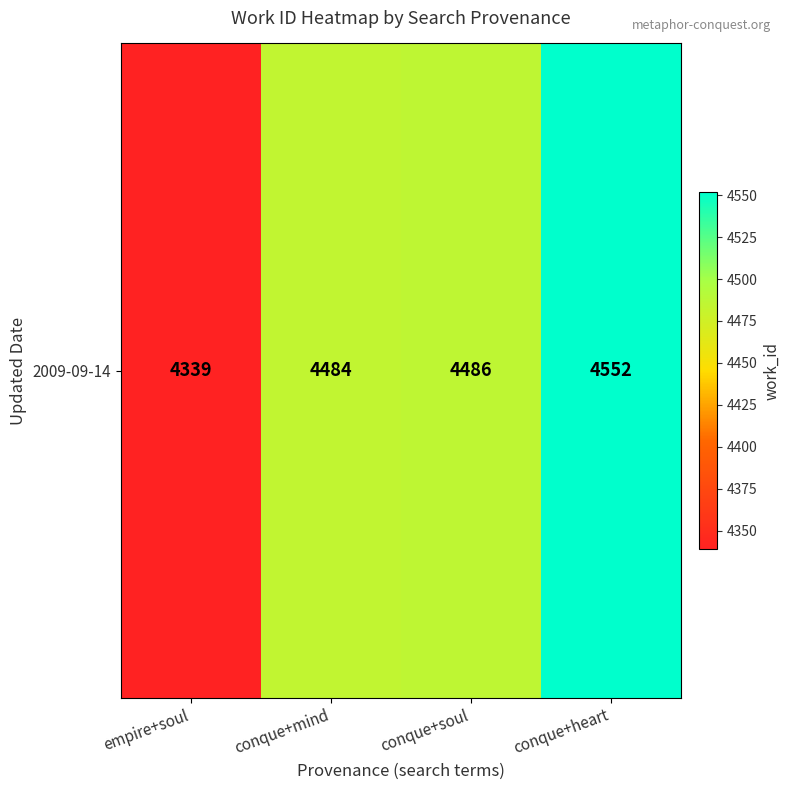

What is the sum of all values?

17861